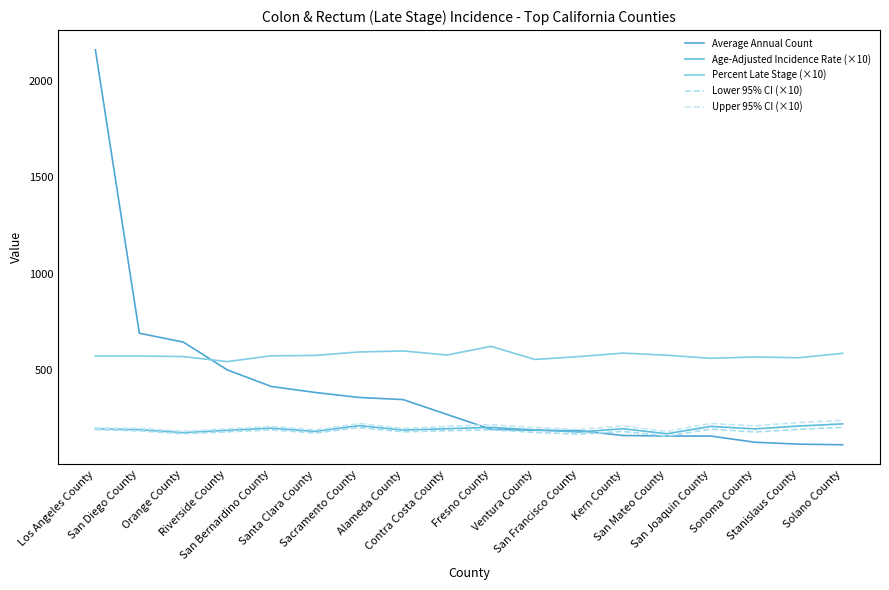

Reading left to right, what are all the values shown in this chart?

Average Annual Count: Los Angeles County=2161	San Diego County=692	Orange County=646	Riverside County=502	San Bernardino County=416	Santa Clara County=385	Sacramento County=359	Alameda County=348	Contra Costa County=271	Fresno County=194	Ventura County=189	San Francisco County=187	Kern County=162	San Mateo County=159	San Joaquin County=159	Sonoma County=127	Stanislaus County=117	Solano County=114
Age-Adjusted Incidence Rate (×10): Los Angeles County=197	San Diego County=192	Orange County=177	Riverside County=189	San Bernardino County=200	Santa Clara County=183	Sacramento County=213	Alameda County=190	Contra Costa County=197	Fresno County=204	Ventura County=191	San Francisco County=180	Kern County=197	San Mateo County=171	San Joaquin County=209	Sonoma County=196	Stanislaus County=211	Solano County=222
Percent Late Stage (×10): Los Angeles County=574	San Diego County=574	Orange County=571	Riverside County=545	San Bernardino County=575	Santa Clara County=577	Sacramento County=595	Alameda County=600	Contra Costa County=579	Fresno County=624	Ventura County=556	San Francisco County=571	Kern County=589	San Mateo County=578	San Joaquin County=562	Sonoma County=569	Stanislaus County=565	Solano County=588
Lower 95% CI (×10): Los Angeles County=193	San Diego County=186	Orange County=171	Riverside County=181	San Bernardino County=191	Santa Clara County=175	Sacramento County=203	Alameda County=181	Contra Costa County=187	Fresno County=191	Ventura County=178	San Francisco County=169	Kern County=183	San Mateo County=159	San Joaquin County=195	Sonoma County=180	Stanislaus County=194	Solano County=204
Upper 95% CI (×10): Los Angeles County=201	San Diego County=199	Orange County=184	Riverside County=196	San Bernardino County=209	Santa Clara County=191	Sacramento County=224	Alameda County=199	Contra Costa County=209	Fresno County=218	Ventura County=203	San Francisco County=193	Kern County=211	San Mateo County=183	San Joaquin County=224	Sonoma County=212	Stanislaus County=229	Solano County=241